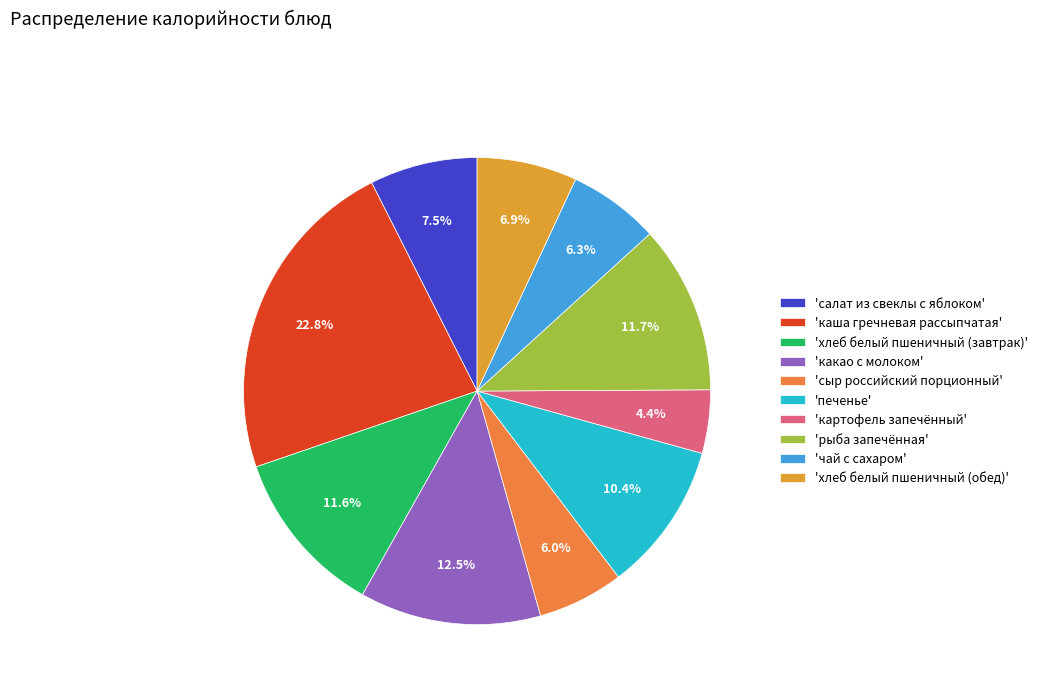

Rank the categories by value from lowest to highest.

картофель запечённый, сыр российский порционный, чай с сахаром, хлеб белый пшеничный (обед), салат из свеклы с яблоком, печенье, хлеб белый пшеничный (завтрак), рыба запечённая, какао с молоком, каша гречневая рассыпчатая